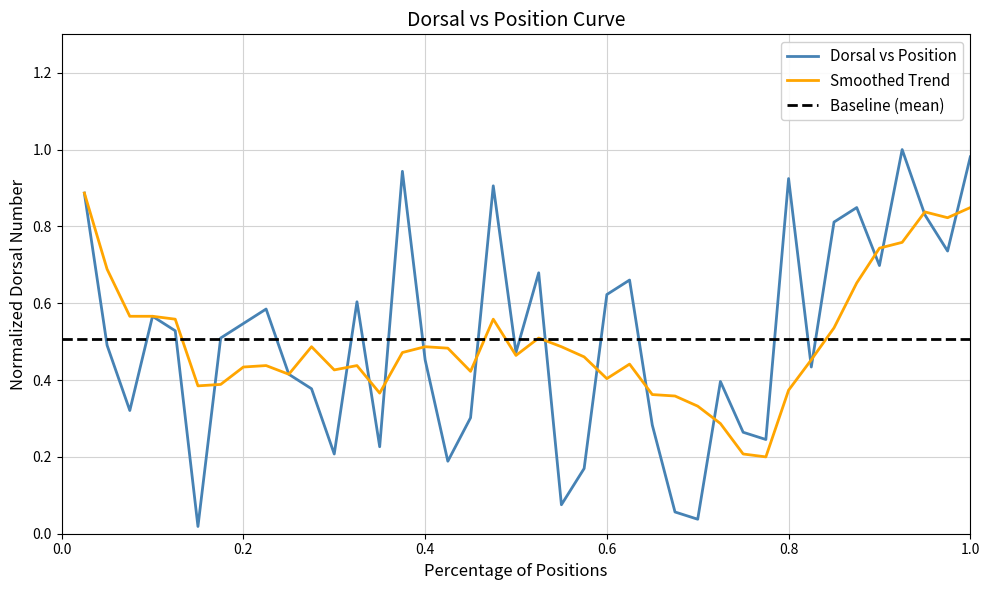

The Smoothed Trend series shows 0.6 at 0.8. True or false?

False